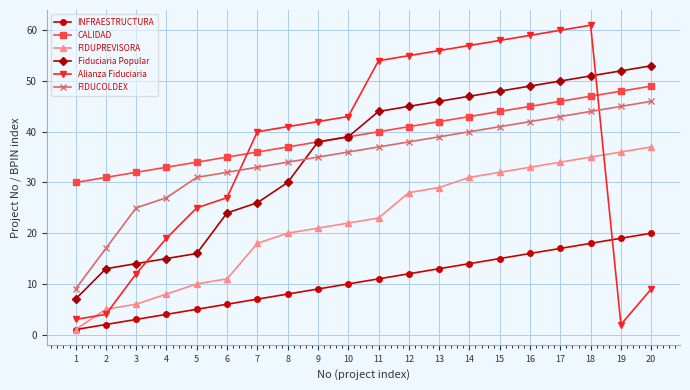

Reading left to right, extract all data points from this chart.

INFRAESTRUCTURA: 1=1	2=2	3=3	4=4	5=5	6=6	7=7	8=8	9=9	10=10	11=11	12=12	13=13	14=14	15=15	16=16	17=17	18=18	19=19	20=20
CALIDAD: 1=30	2=31	3=32	4=33	5=34	6=35	7=36	8=37	9=38	10=39	11=40	12=41	13=42	14=43	15=44	16=45	17=46	18=47	19=48	20=49
FIDUPREVISORA: 1=1	2=5	3=6	4=8	5=10	6=11	7=18	8=20	9=21	10=22	11=23	12=28	13=29	14=31	15=32	16=33	17=34	18=35	19=36	20=37
Fiduciaria Popular: 1=7	2=13	3=14	4=15	5=16	6=24	7=26	8=30	9=38	10=39	11=44	12=45	13=46	14=47	15=48	16=49	17=50	18=51	19=52	20=53
Alianza Fiduciaria: 1=3	2=4	3=12	4=19	5=25	6=27	7=40	8=41	9=42	10=43	11=54	12=55	13=56	14=57	15=58	16=59	17=60	18=61	19=2	20=9
FIDUCOLDEX: 1=9	2=17	3=25	4=27	5=31	6=32	7=33	8=34	9=35	10=36	11=37	12=38	13=39	14=40	15=41	16=42	17=43	18=44	19=45	20=46